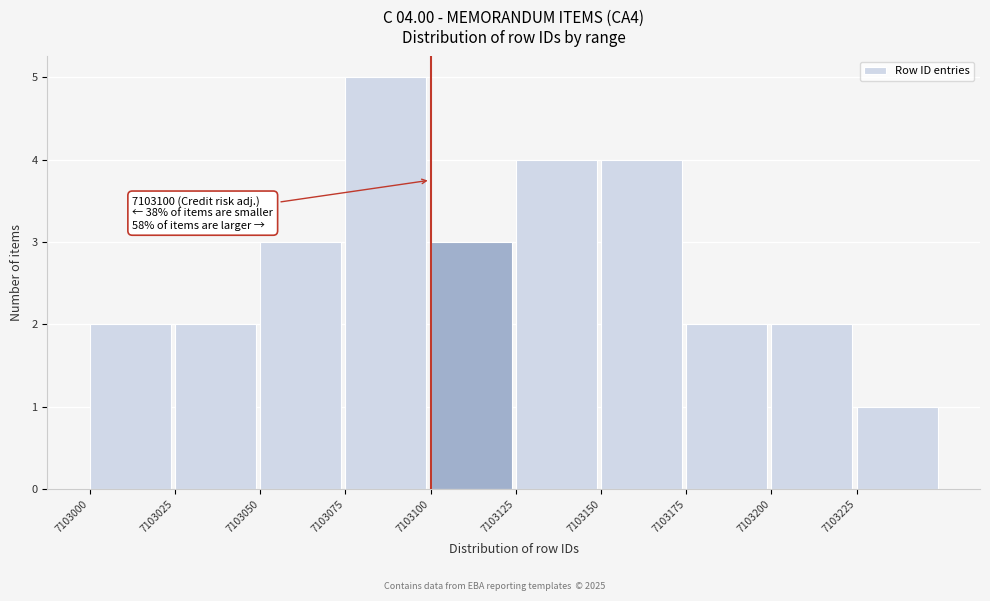

Over which range of the x-axis is the bar tallest?

7103075 to 7103100